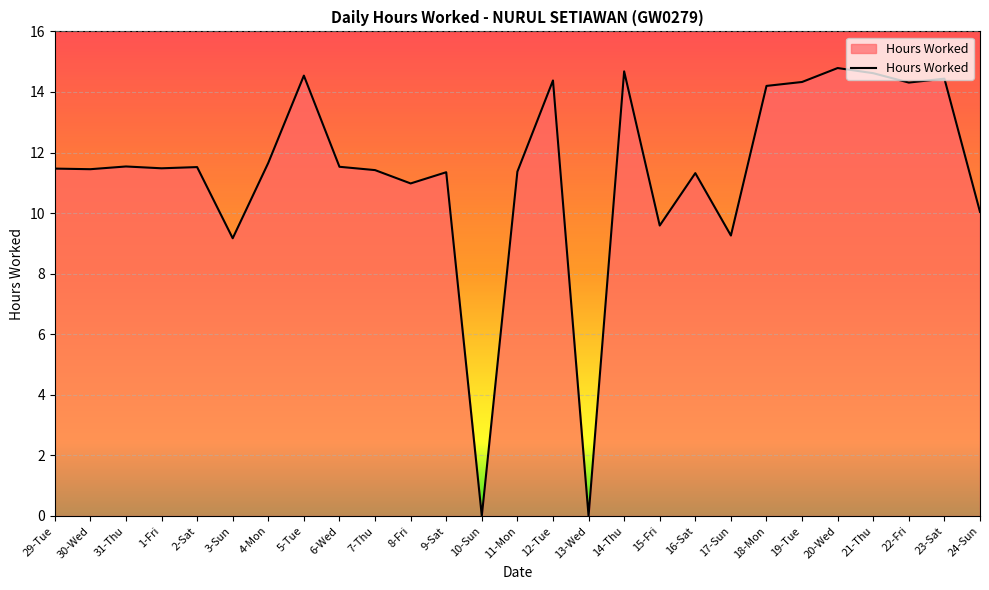

What is the difference between the maximum and minimum values?

14.8